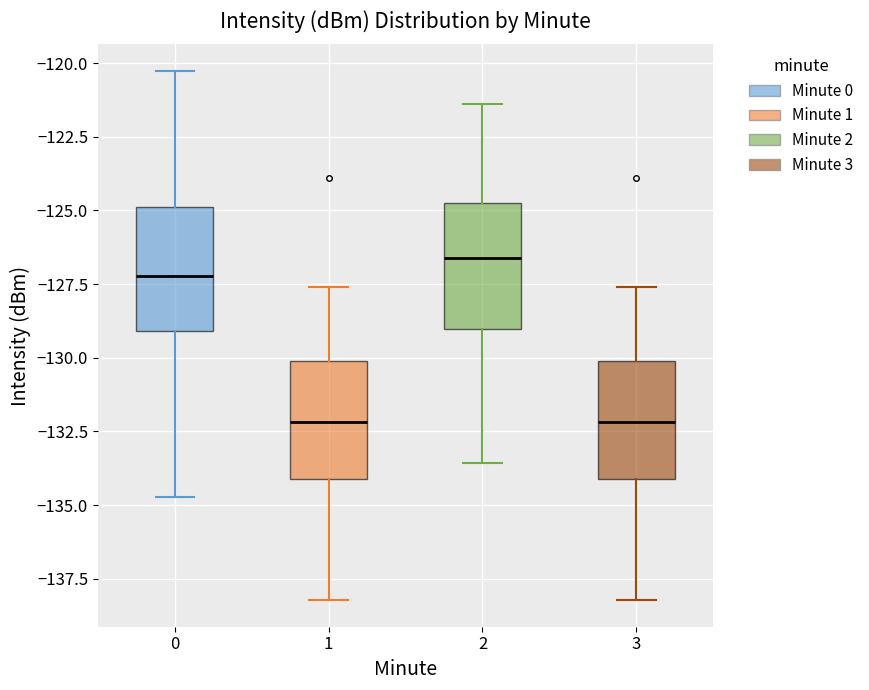

Reading left to right, read every box against the y-axis: the position of its median line, the range the box covers, and the ends of its whiskers. The values are not printed on the chart, so give them approximately, as read against the axis.

0: median -127.0, box -129.0 to -125.0, whiskers -134.5 to -120.5
1: median -132.0, box -134.0 to -130.0, whiskers -138.0 to -127.5
2: median -126.5, box -129.0 to -124.5, whiskers -133.5 to -121.5
3: median -132.0, box -134.0 to -130.0, whiskers -138.0 to -127.5